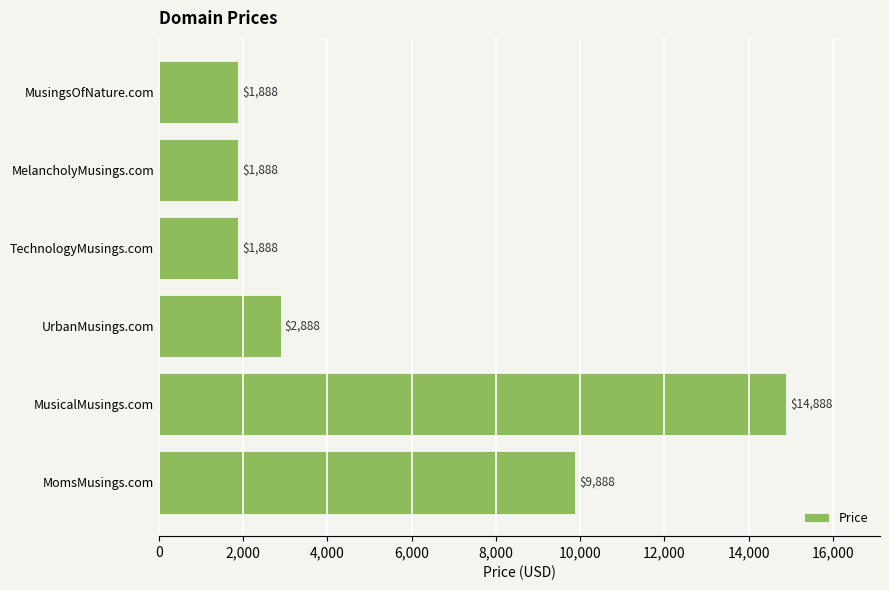

How many data points does each series have?

6